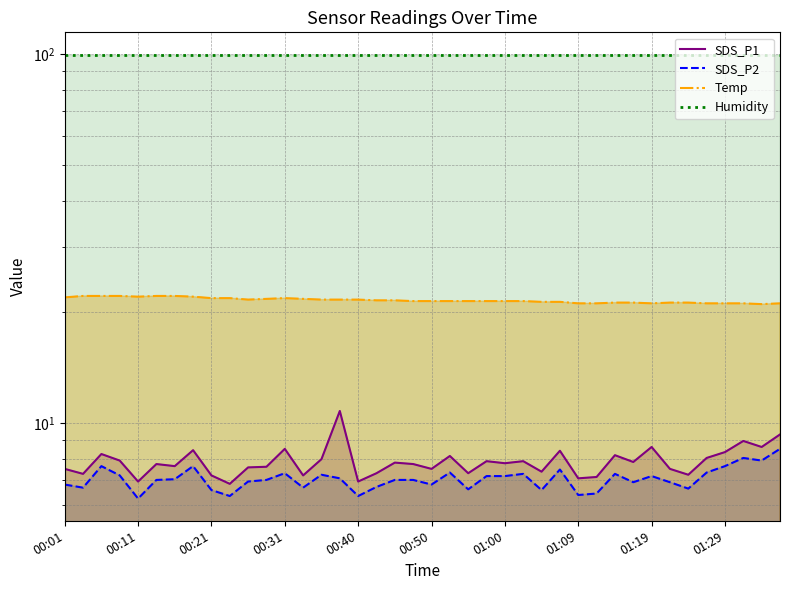

What position from the right is 11?

29